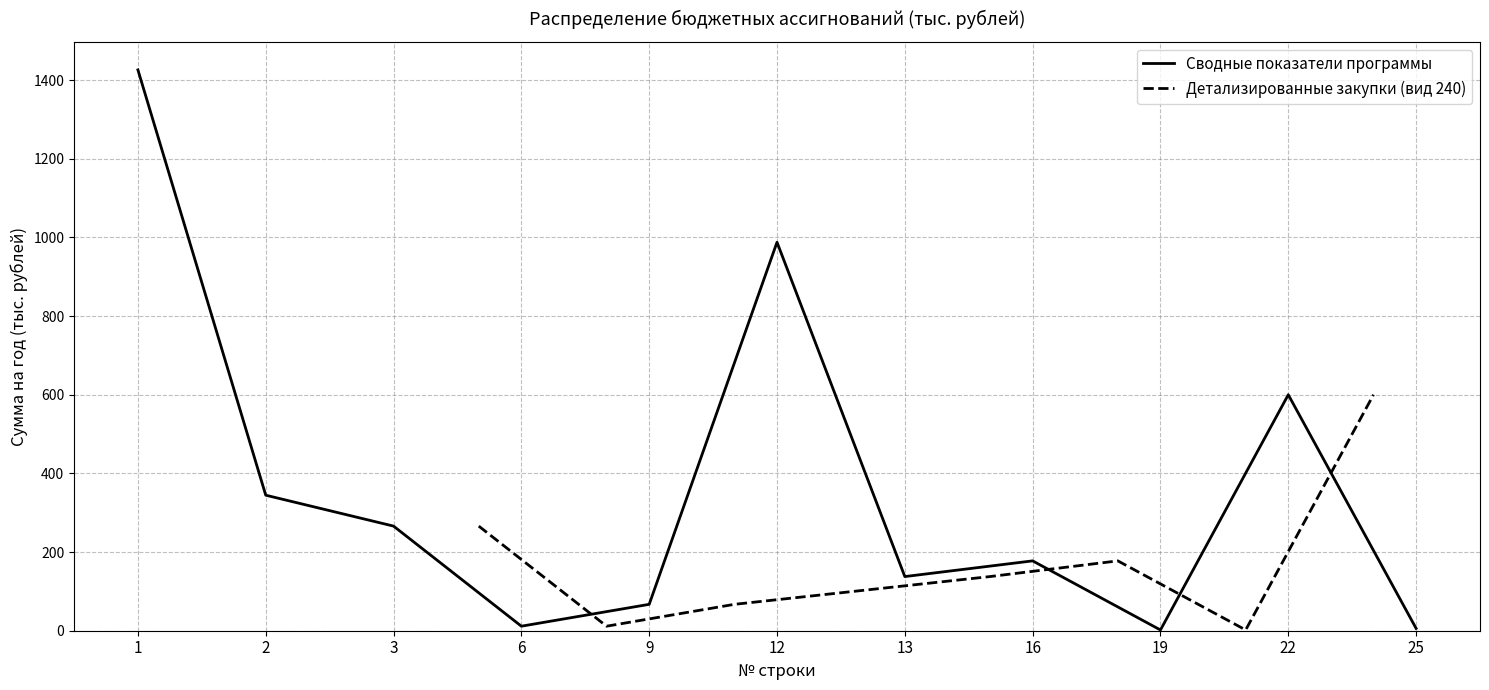

Which label corresponds to the largest value in the chart?

1